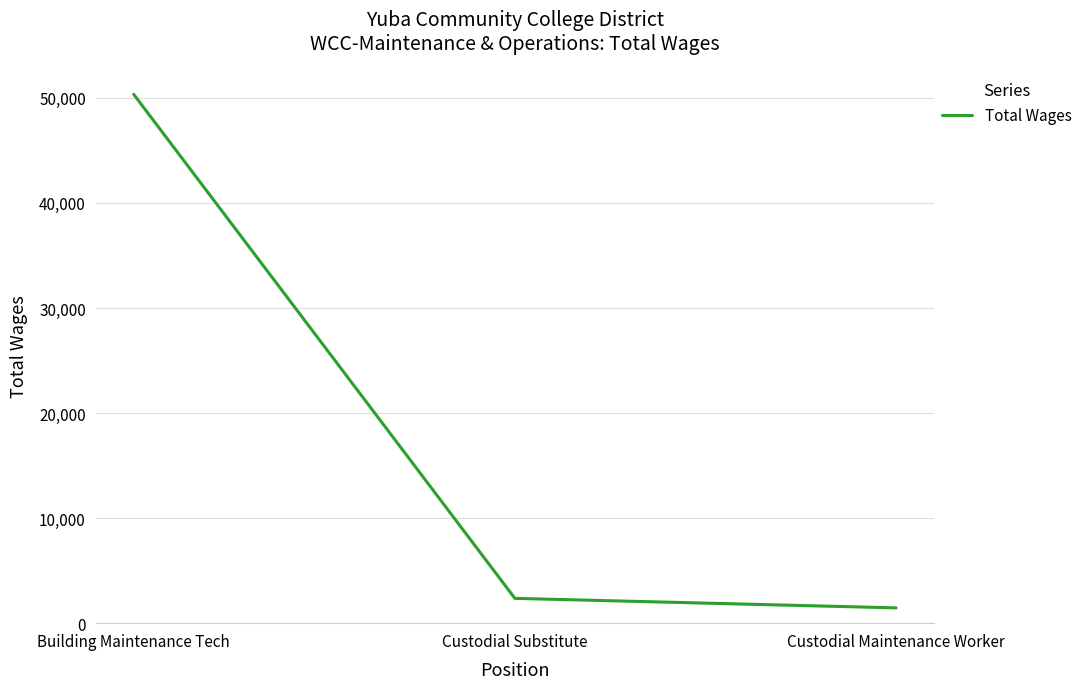

At which label is the value closest to 25897?

Custodial Substitute